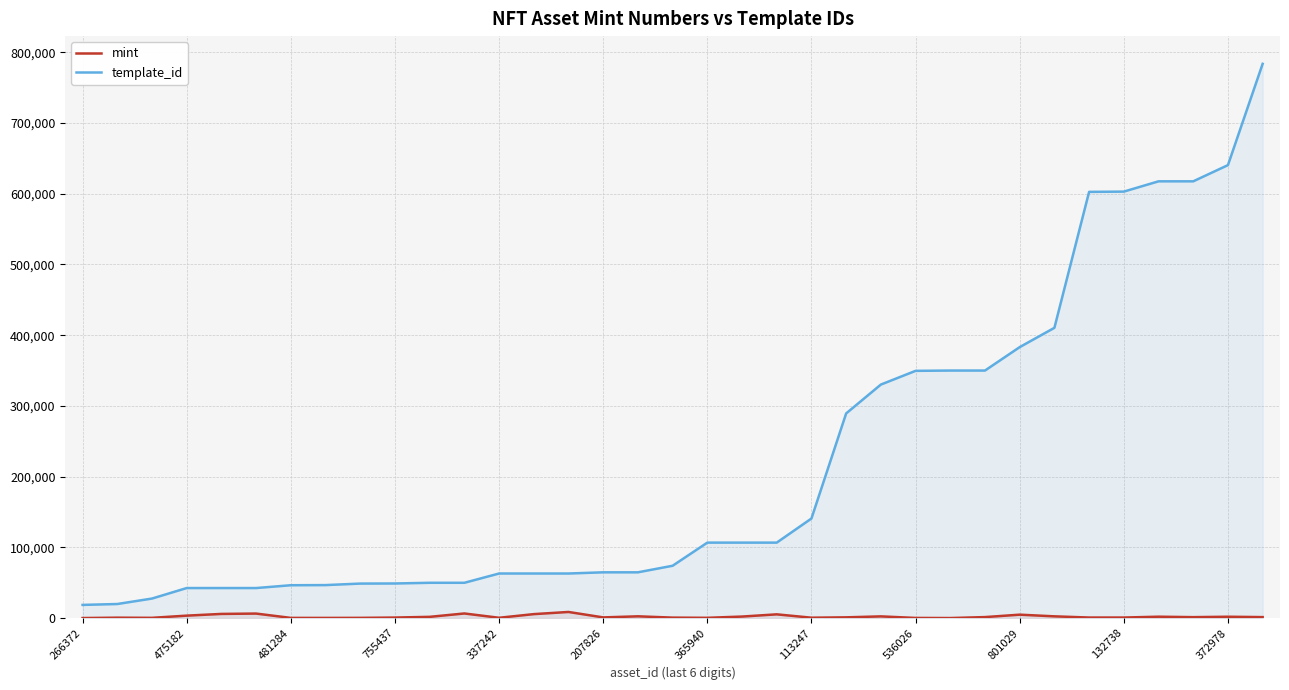

How many data points in mint are less than 1267?

17